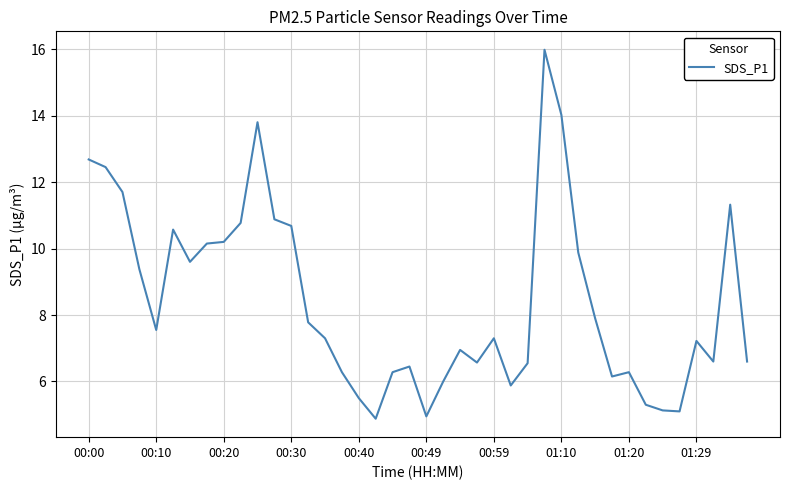

What is the maximum value shown in the chart?

16.0